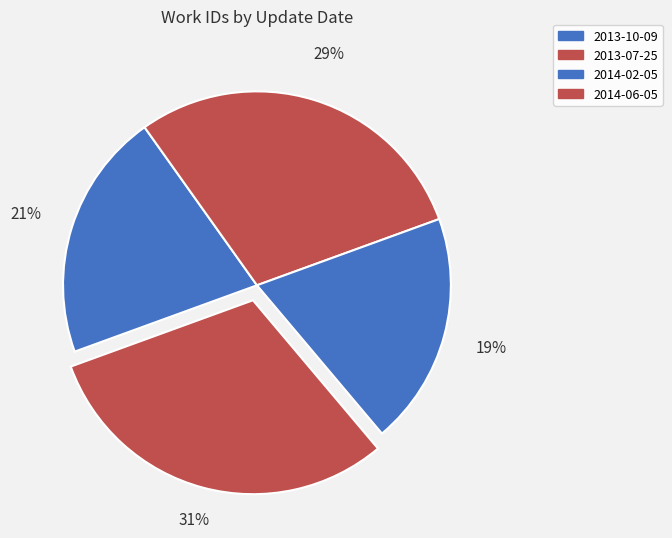

What is the largest slice in the pie chart?

2014-06-05